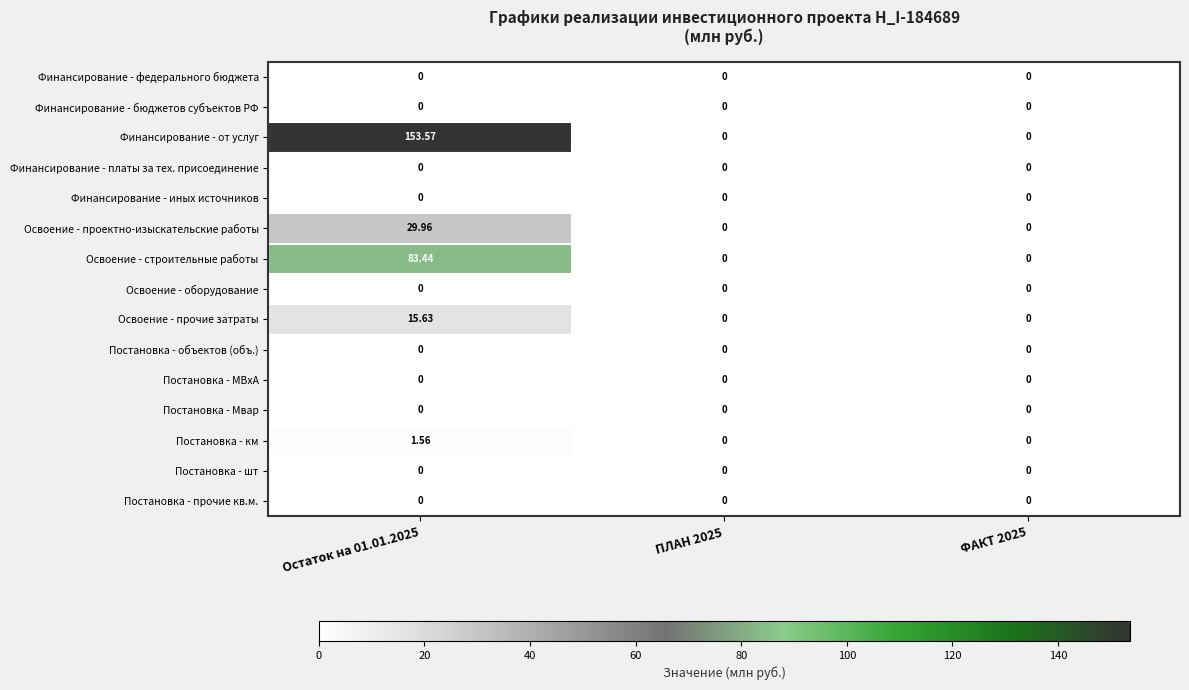

Which series has the largest total across all categories?

Финансирование - от услуг